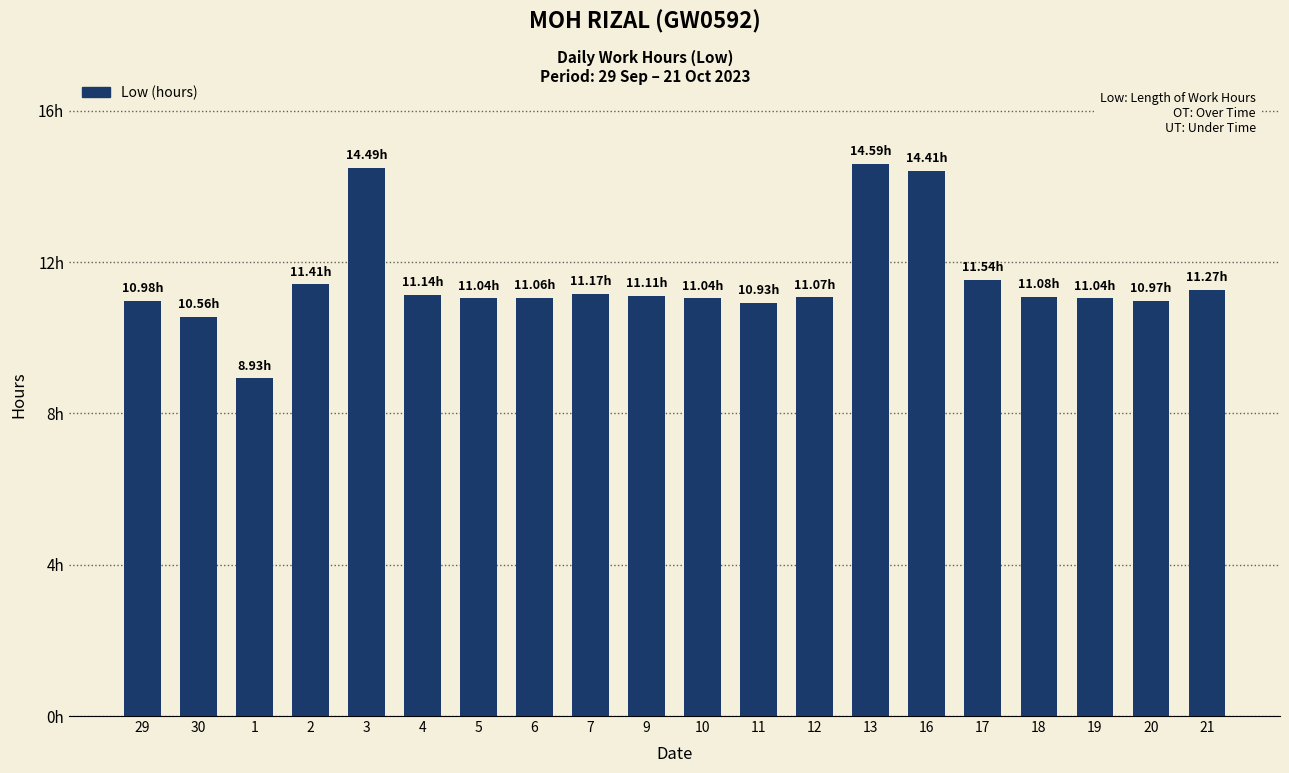

Are the bars horizontal?

No